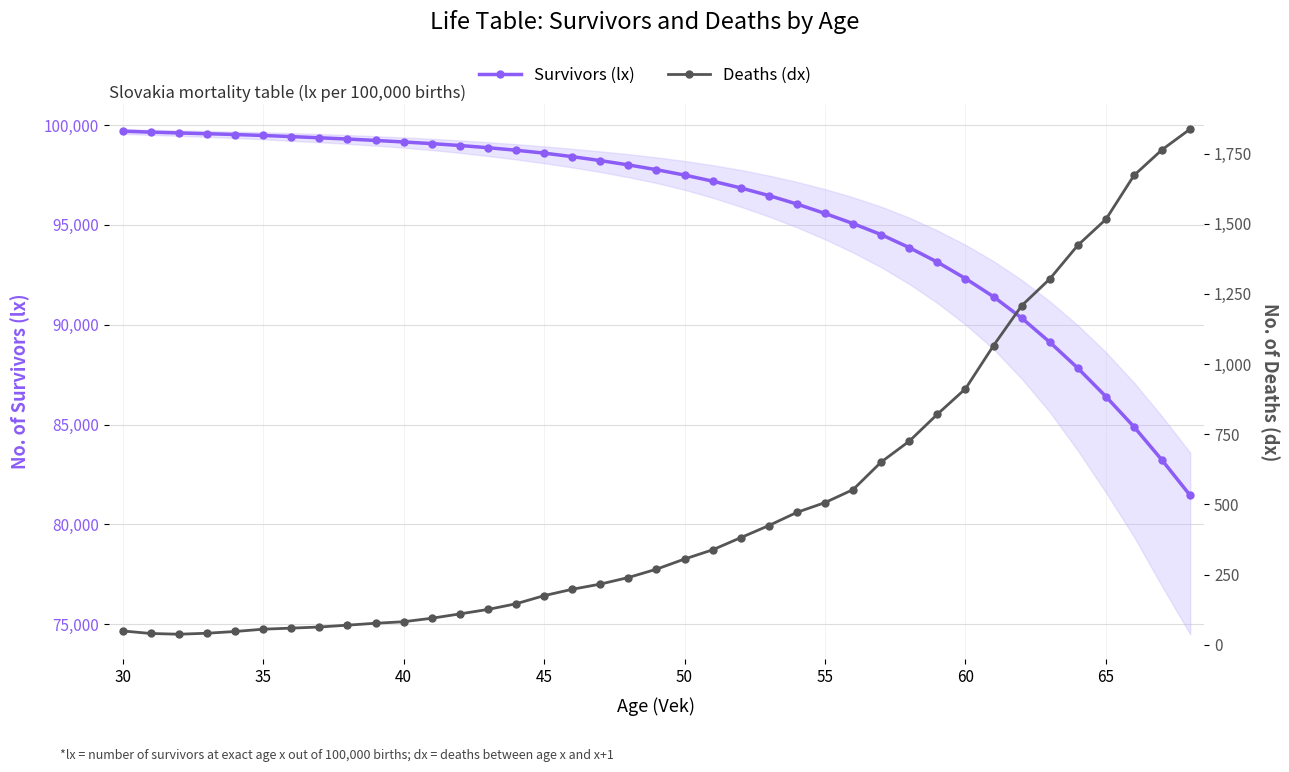

Is the value of Deaths (dx) at 20 greater than the value of Survivors (lx) at 19?

No